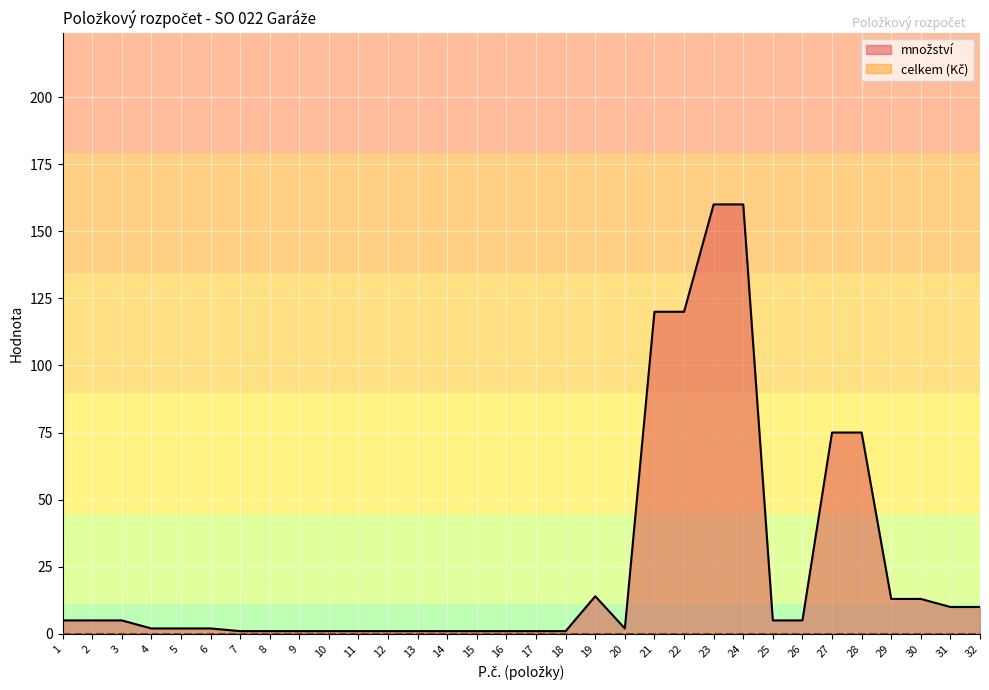

What is the sum of the values at 10 and 21?

121